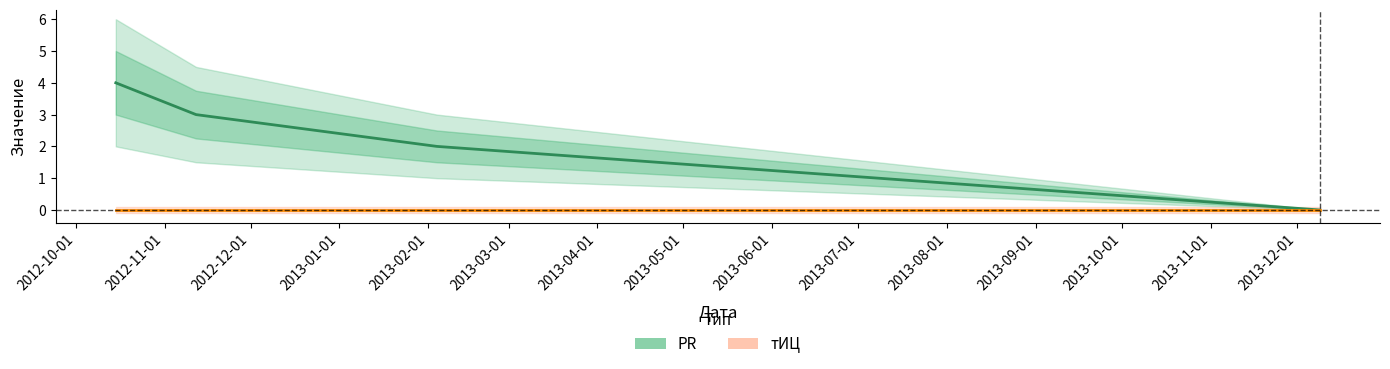

Which has a higher value, 2012-11-12 or 2012-10-15?

2012-10-15